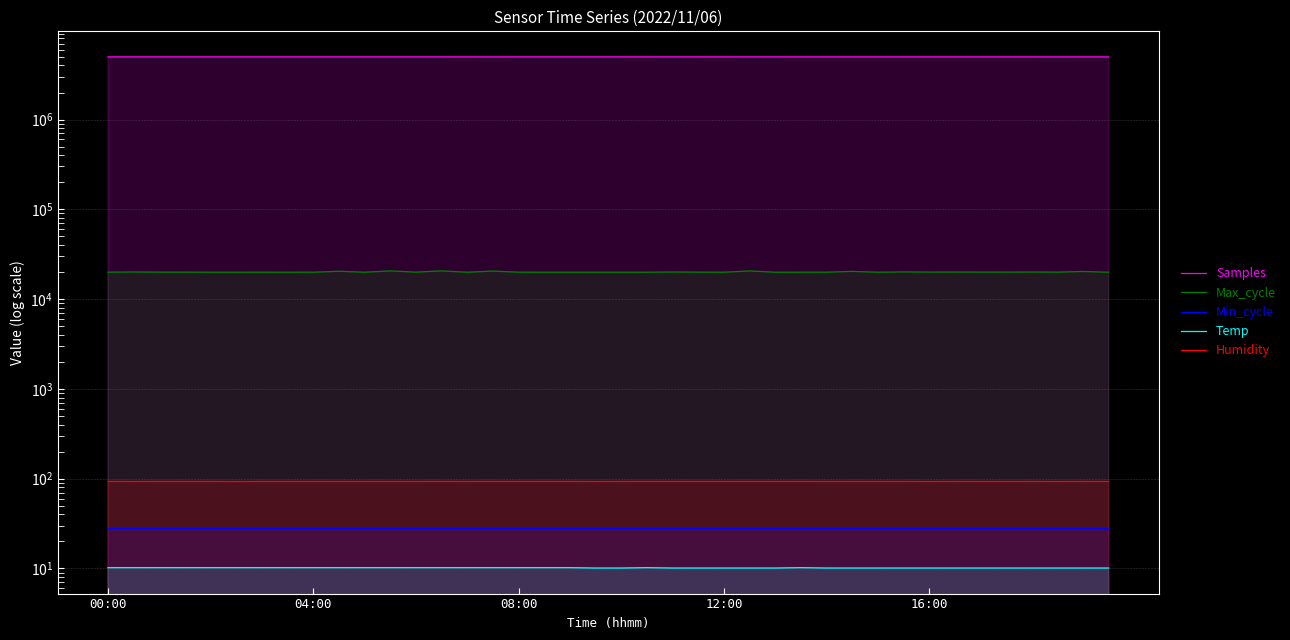

What is the total value across all series at 7?

5006108.2